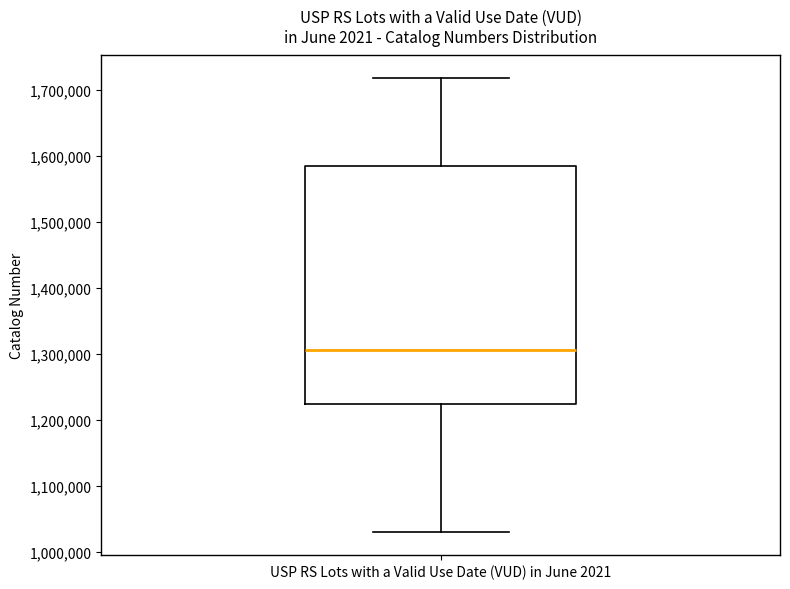

Where is the upper edge of the box for USP RS Lots with a Valid Use Date (VUD) in June 2021 on the y-axis? The values are not printed on the chart, so give them approximately, as read against the axis.

1590000